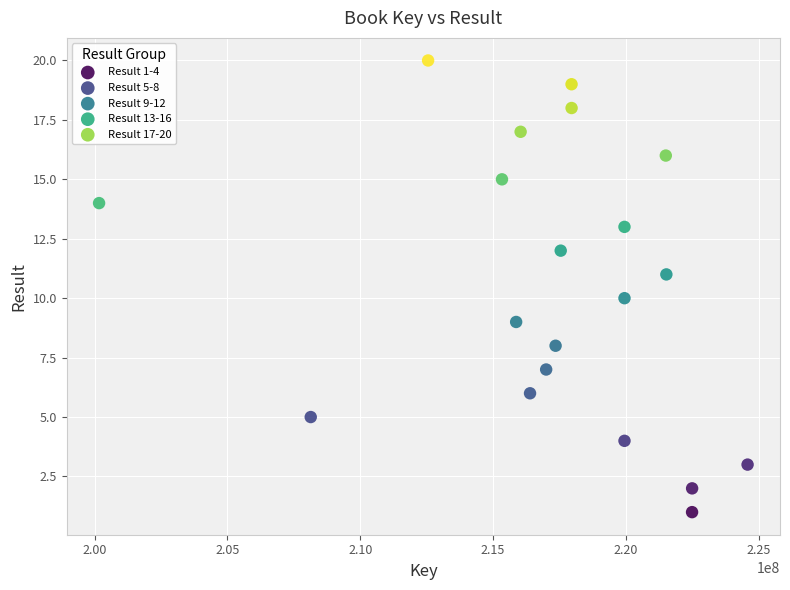

Which series contains the lowest Y value?

Result 1-4